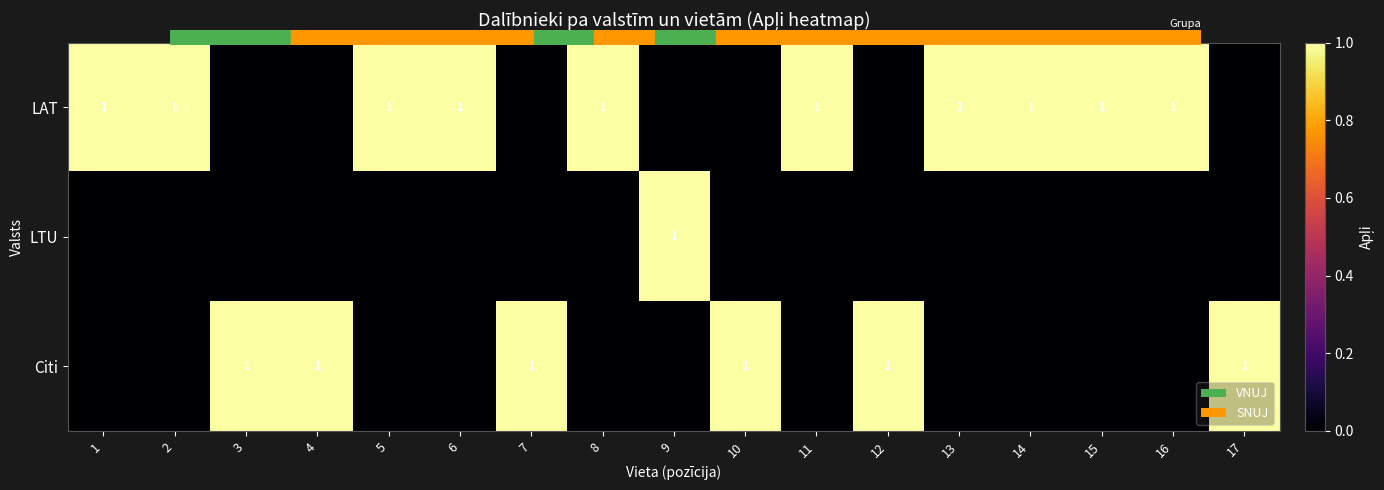

What is the spread (max minus min) of values at 13?

1